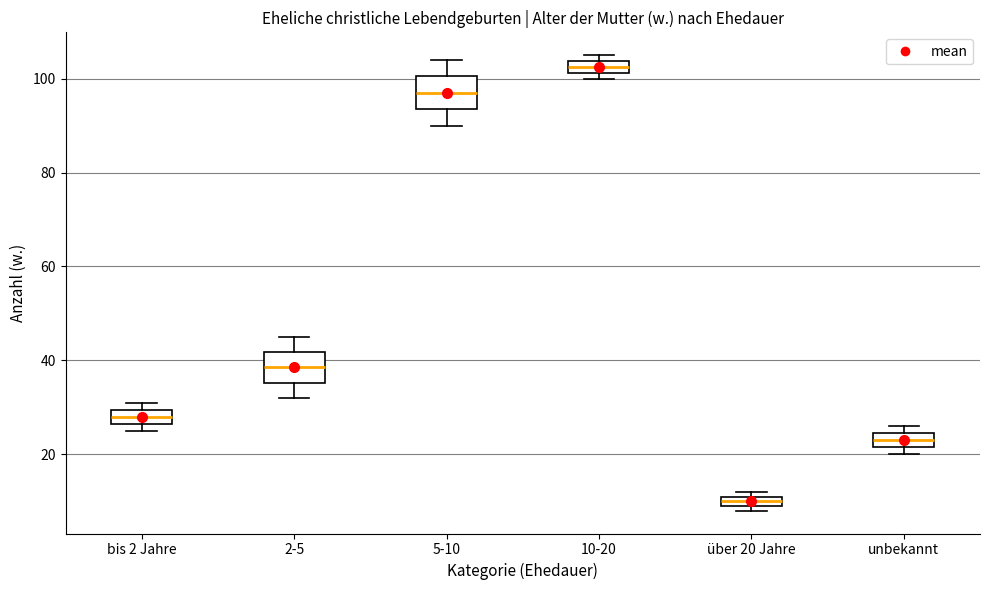

Which box's median line is the highest?

10-20